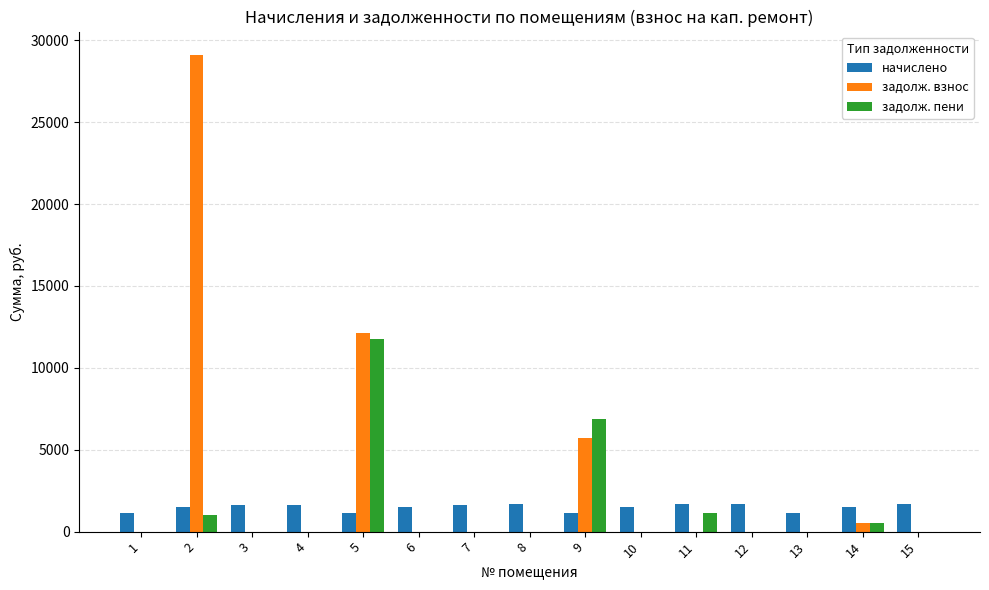

What is the total value across all series at 2?

31608.2